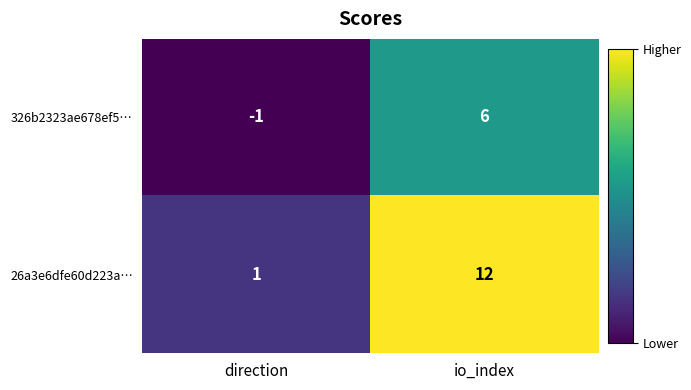

The value of 326b2323ae678ef5… at direction is 0. True or false?

False